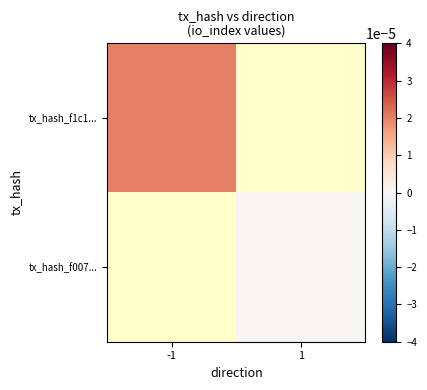

Which category has the lowest value across all series?

1